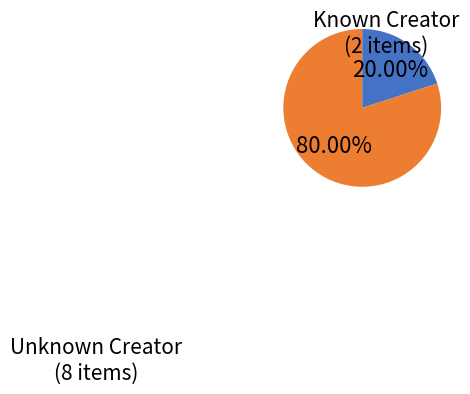

Is there any slice that represents more than half of the pie?

Yes